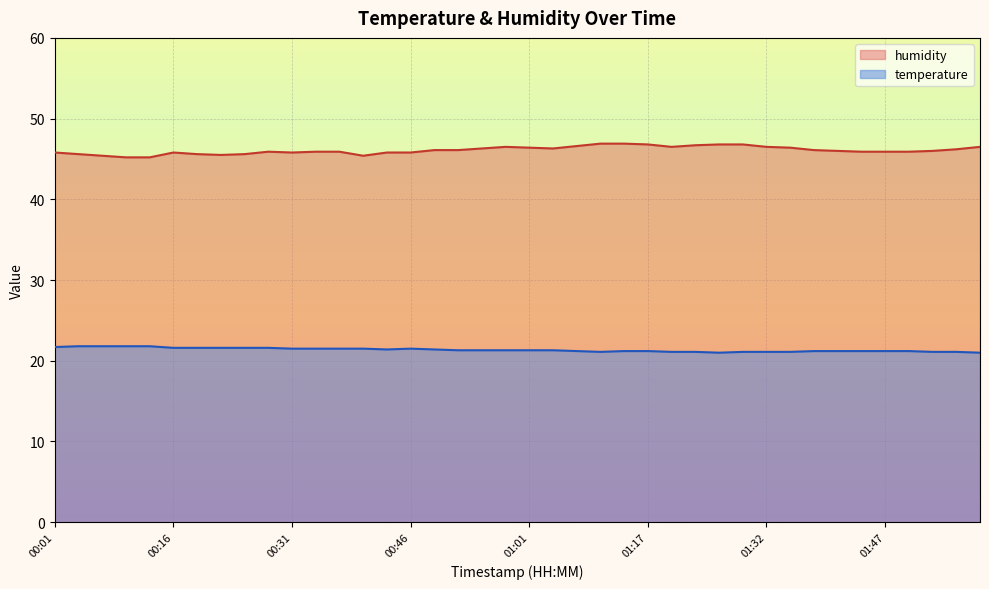

What is the label of the 13th point from the left?

00:37